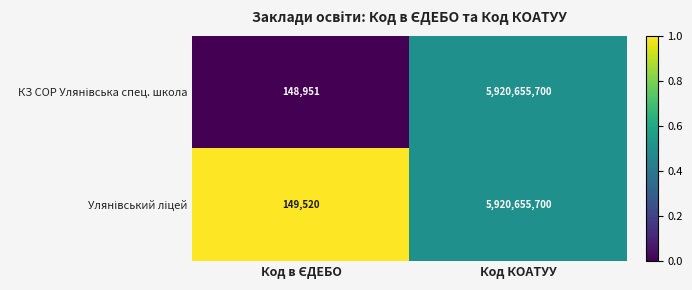

At which category is the sum across all series the highest?

Код КОАТУУ